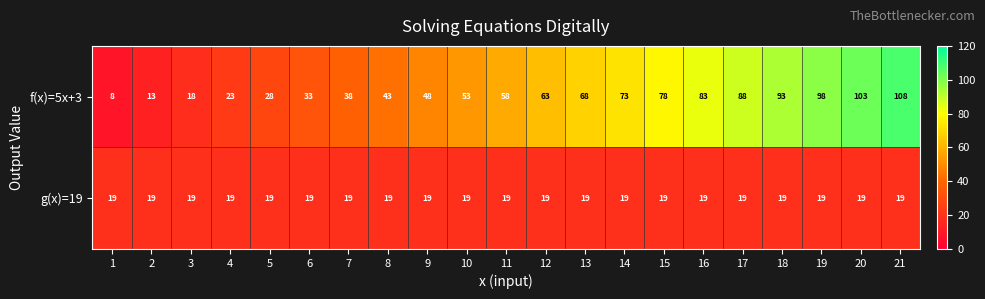

The f(x)=5x+3 series shows 33 at 6. True or false?

True